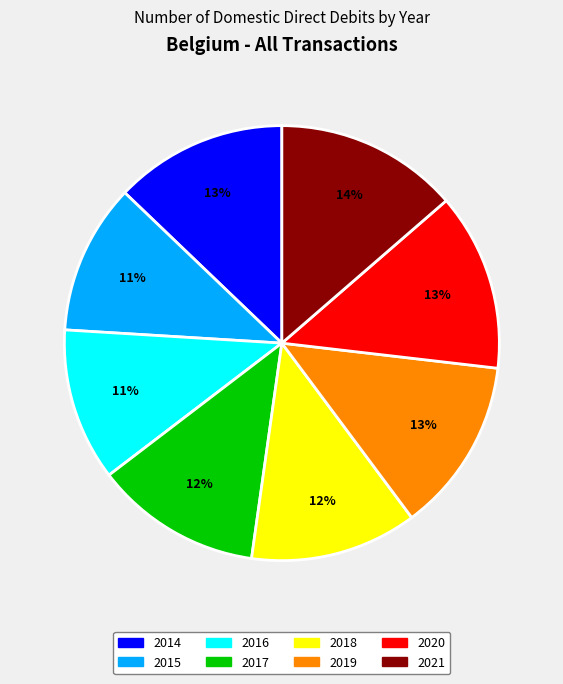

Count the number of slices in the pie.

8